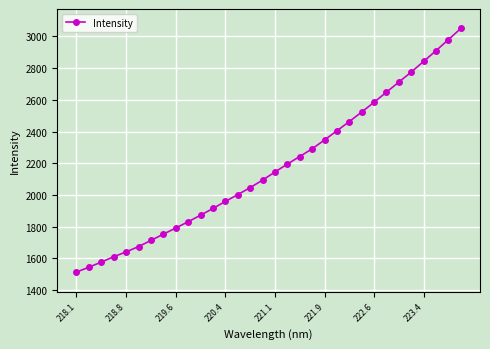

True or false: the data has more than 1 interior local peaks.

False